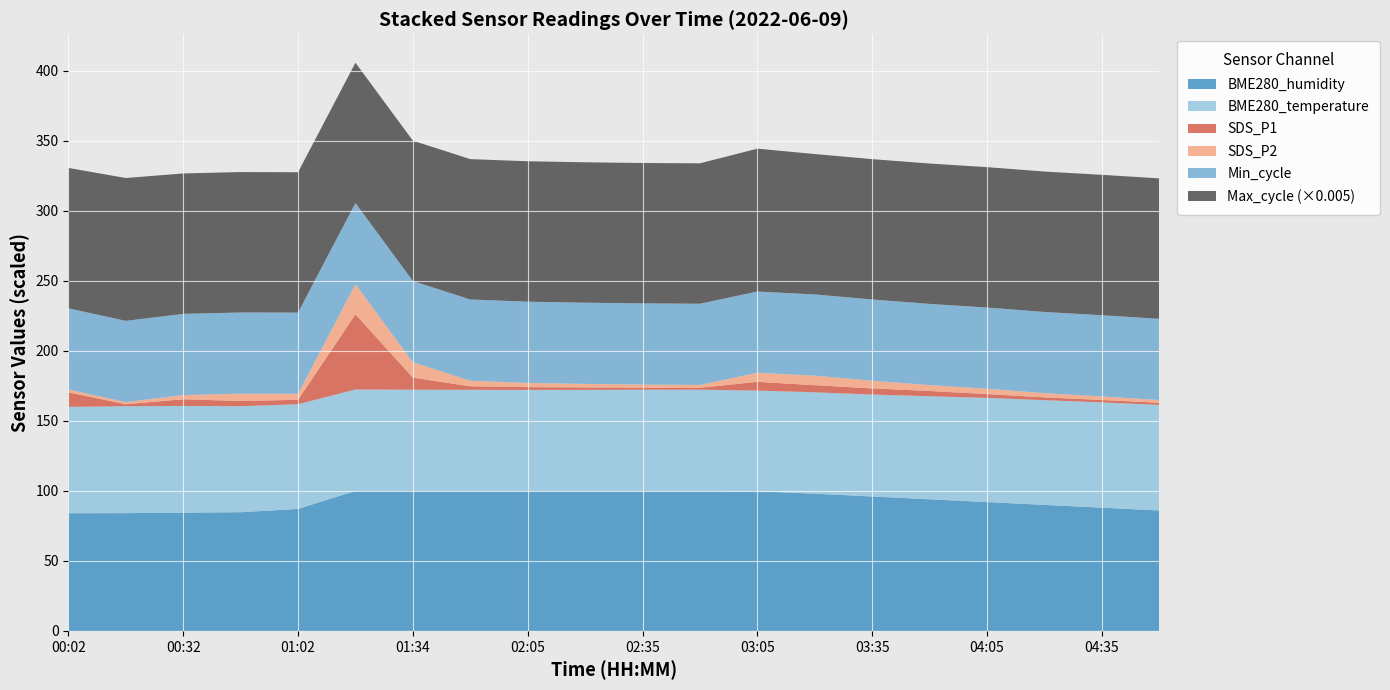

Reading right to left, list all the values displayed in this chart.

BME280_humidity: 04:50=86.0	04:35=88.0	04:20=90.0	04:05=92.0	03:50=94.0	03:35=96.0	03:20=98.0	03:05=99.7	02:50=100.0	02:35=100.0	02:20=100.0	02:05=100.0	01:50=100.0	01:34=100.0	01:18=100.0	01:02=87.1	00:47=84.8	00:32=84.5	00:17=84.1	00:02=84.0
BME280_temperature: 04:50=18.9	04:35=18.8	04:20=18.7	04:05=18.6	03:50=18.4	03:35=18.2	03:20=18.1	03:05=18.0	02:50=18.1	02:35=18.1	02:20=18.0	02:05=18.0	01:50=18.1	01:34=18.1	01:18=18.1	01:02=18.7	00:47=18.9	00:32=19.1	00:17=19.1	00:02=19.0
SDS_P1: 04:50=0.3	04:35=0.3	04:20=0.4	04:05=0.6	03:50=0.8	03:35=0.9	03:20=1.0	03:05=1.2	02:50=0.3	02:35=0.3	02:20=0.3	02:05=0.4	01:50=0.5	01:34=1.7	01:18=10.7	01:02=0.6	00:47=0.8	00:32=0.9	00:17=0.3	00:02=2.1
SDS_P2: 04:50=0.2	04:35=0.2	04:20=0.3	04:05=0.4	03:50=0.4	03:35=0.6	03:20=0.7	03:05=0.7	02:50=0.2	02:35=0.2	02:20=0.2	02:05=0.3	01:50=0.4	01:34=1.1	01:18=2.1	01:02=0.4	00:47=0.5	00:32=0.3	00:17=0.1	00:02=0.2
Min_cycle_scaled: 04:50=29.0	04:35=29.0	04:20=29.0	04:05=29.0	03:50=29.0	03:35=29.0	03:20=29.0	03:05=29.0	02:50=29.0	02:35=29.0	02:20=29.0	02:05=29.0	01:50=29.0	01:34=29.0	01:18=29.0	01:02=29.0	00:47=29.0	00:32=29.0	00:17=29.0	00:02=29.0
Max_cycle_scaled: 04:50=20061.0	04:35=20059.0	04:20=20057.0	04:05=20055.0	03:50=20053.0	03:35=20051.0	03:20=20059.0	03:05=20411.0	02:50=20058.0	02:35=20050.0	02:20=20059.0	02:05=20061.0	01:50=20055.0	01:34=20047.0	01:18=20047.0	01:02=20050.0	00:47=20062.0	00:32=20059.0	00:17=20407.0	00:02=20055.0